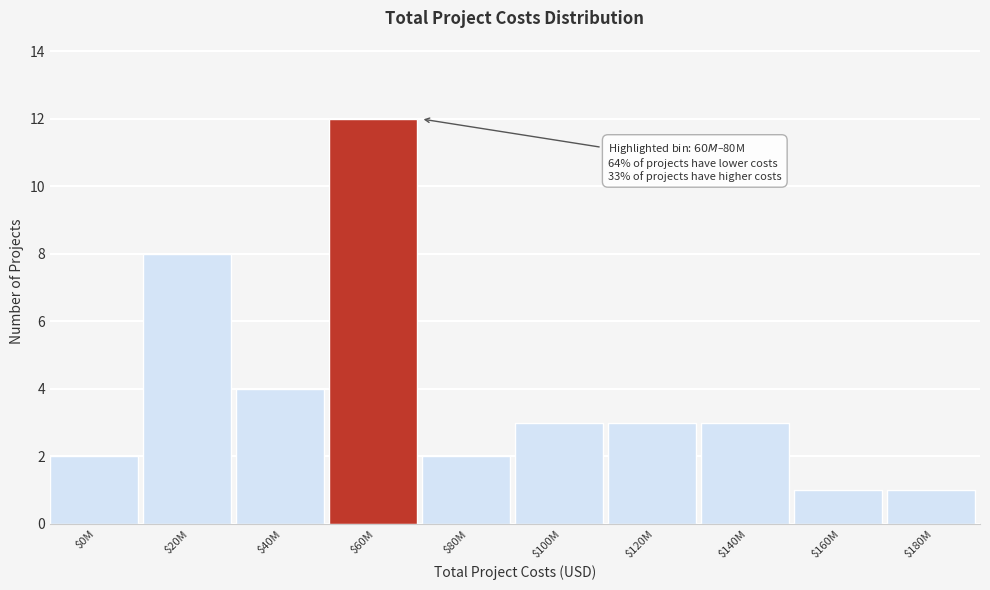

Reading right to left, transcribe all the data shown in this chart.

1	1	3	3	3	2	12	4	8	2